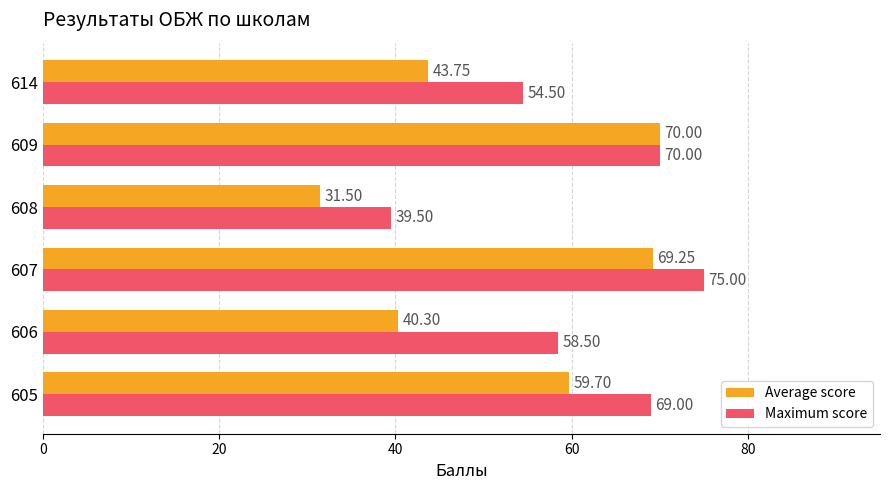

What is the sum of the Maximum score values at 607 and 606?

133.5